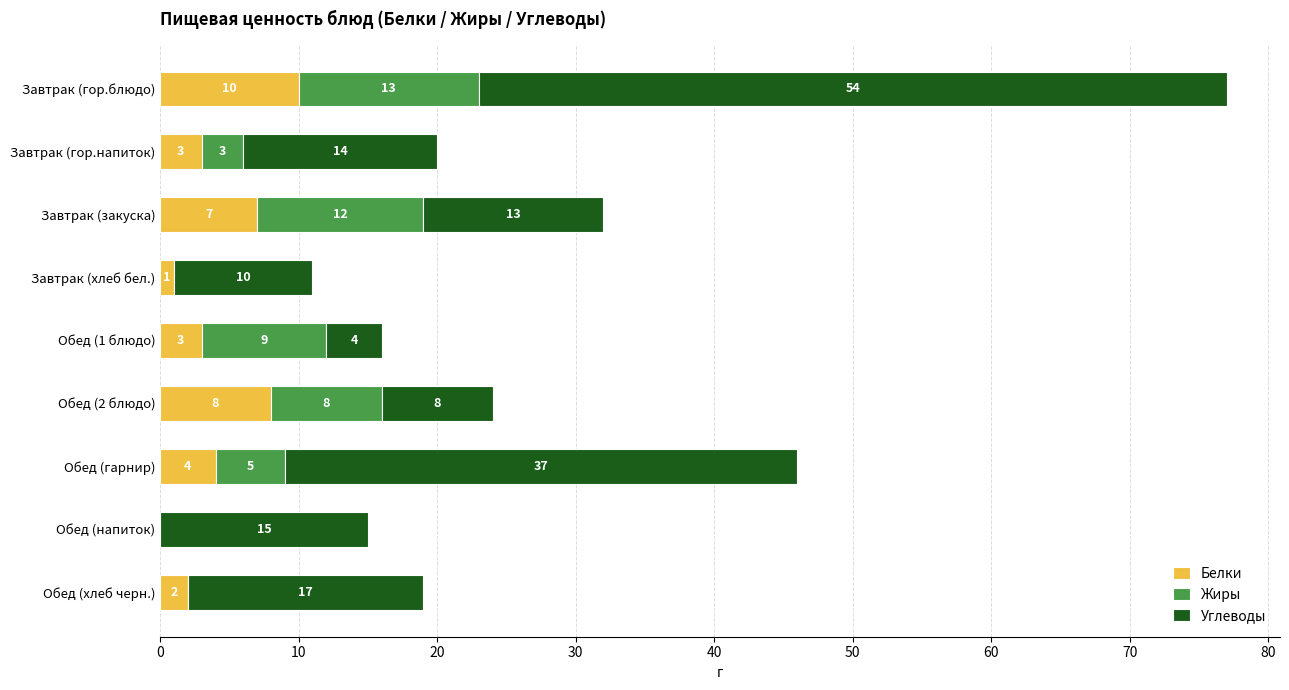

True or false: Белки has a value of 3 at Обед (1 блюдо).

True